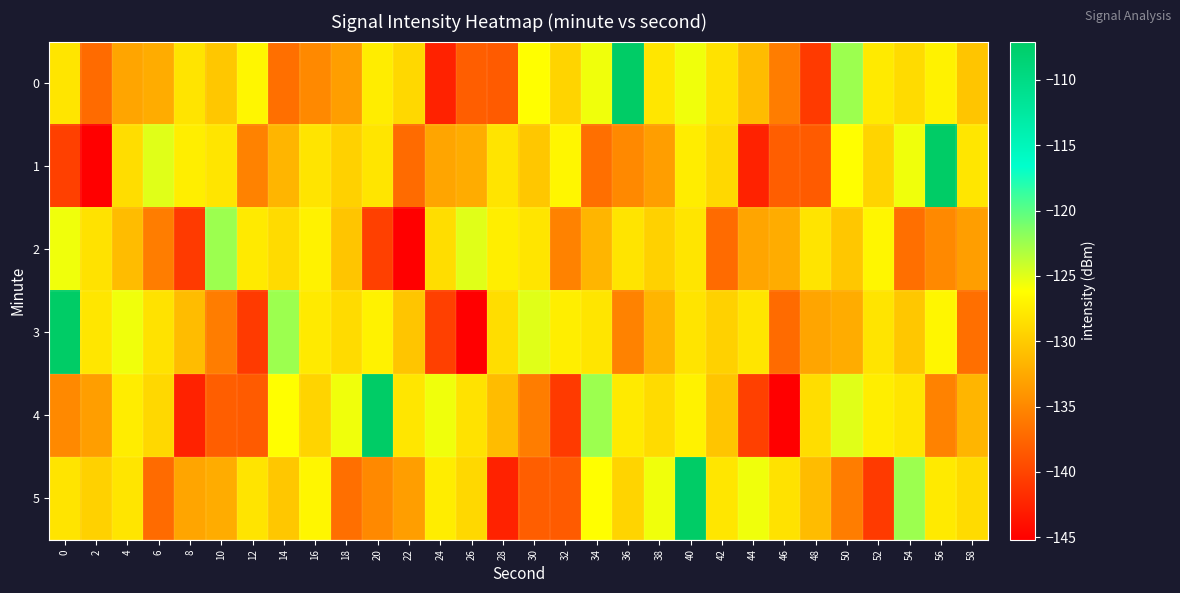

Reading right to left, what are all the values shown in this chart?

0: 58=-130.4	56=-127.1	54=-128.8	52=-127.7	50=-122.4	48=-140.7	46=-135.8	44=-131.1	42=-128.3	40=-125.6	38=-128.0	36=-107.1	34=-125.6	32=-129.3	30=-126.2	28=-138.3	26=-138.1	24=-142.5	22=-129.0	20=-127.5	18=-133.3	16=-134.8	14=-136.8	12=-126.8	10=-130.2	8=-128.1	6=-132.3	4=-132.8	2=-137.1	0=-128.0
1: 58=-128.0	56=-107.1	54=-125.6	52=-129.3	50=-126.2	48=-138.3	46=-138.1	44=-142.5	42=-129.0	40=-127.5	38=-133.3	36=-134.8	34=-136.8	32=-126.8	30=-130.2	28=-128.1	26=-132.3	24=-132.8	22=-137.1	20=-128.0	18=-129.5	16=-128.1	14=-131.6	12=-135.4	10=-128.0	8=-127.4	6=-124.9	4=-128.6	2=-145.2	0=-140.3
2: 58=-133.3	56=-134.8	54=-136.8	52=-126.8	50=-130.2	48=-128.1	46=-132.3	44=-132.8	42=-137.1	40=-128.0	38=-129.5	36=-128.1	34=-131.6	32=-135.4	30=-128.0	28=-127.4	26=-124.9	24=-128.6	22=-145.2	20=-140.3	18=-130.4	16=-127.1	14=-128.8	12=-127.7	10=-122.4	8=-140.7	6=-135.8	4=-131.1	2=-128.3	0=-125.6
3: 58=-136.8	56=-126.8	54=-130.2	52=-128.1	50=-132.3	48=-132.8	46=-137.1	44=-128.0	42=-129.5	40=-128.1	38=-131.6	36=-135.4	34=-128.0	32=-127.4	30=-124.9	28=-128.6	26=-145.2	24=-140.3	22=-130.4	20=-127.1	18=-128.8	16=-127.7	14=-122.4	12=-140.7	10=-135.8	8=-131.1	6=-128.3	4=-125.6	2=-128.0	0=-107.1
4: 58=-131.6	56=-135.4	54=-128.0	52=-127.4	50=-124.9	48=-128.6	46=-145.2	44=-140.3	42=-130.4	40=-127.1	38=-128.8	36=-127.7	34=-122.4	32=-140.7	30=-135.8	28=-131.1	26=-128.3	24=-125.6	22=-128.0	20=-107.1	18=-125.6	16=-129.3	14=-126.2	12=-138.3	10=-138.1	8=-142.5	6=-129.0	4=-127.5	2=-133.3	0=-134.8
5: 58=-128.8	56=-127.7	54=-122.4	52=-140.7	50=-135.8	48=-131.1	46=-128.3	44=-125.6	42=-128.0	40=-107.1	38=-125.6	36=-129.3	34=-126.2	32=-138.3	30=-138.1	28=-142.5	26=-129.0	24=-127.5	22=-133.3	20=-134.8	18=-136.8	16=-126.8	14=-130.2	12=-128.1	10=-132.3	8=-132.8	6=-137.1	4=-128.0	2=-129.5	0=-128.1